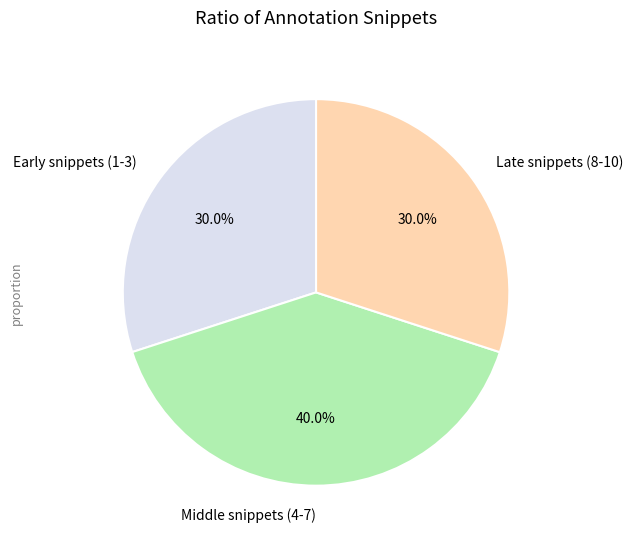

Count the number of slices in the pie.

3